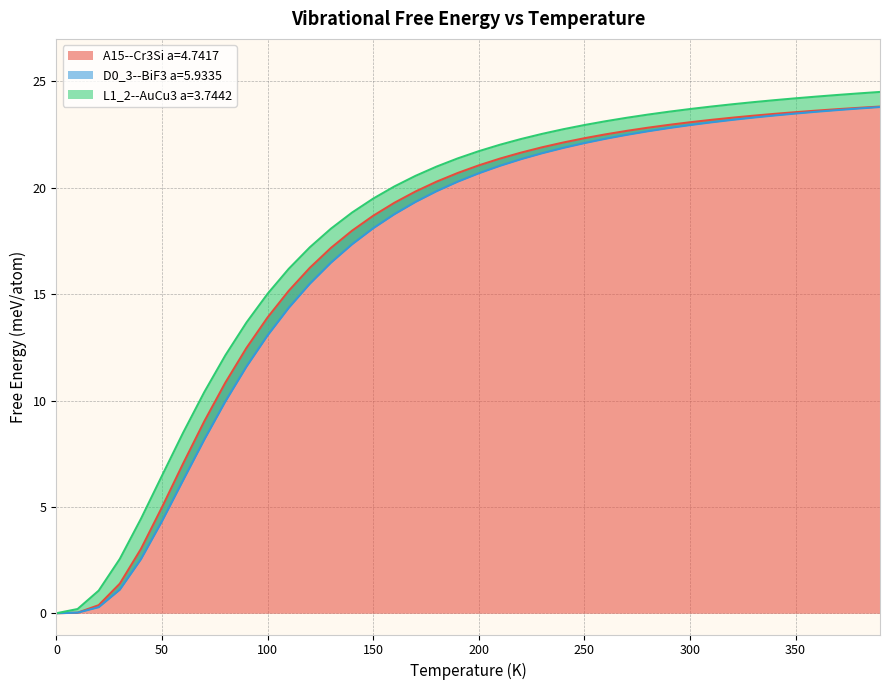

What is the difference between the maximum and minimum values in the L1_2--AuCu3 a=3.7442 series?

24.5